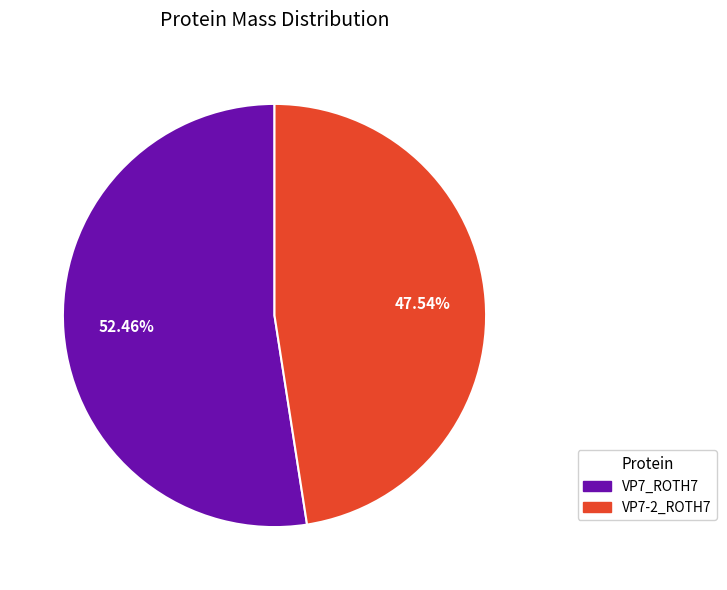

To the nearest percent, what is the difference between the largest and smallest slice percentages?

5%